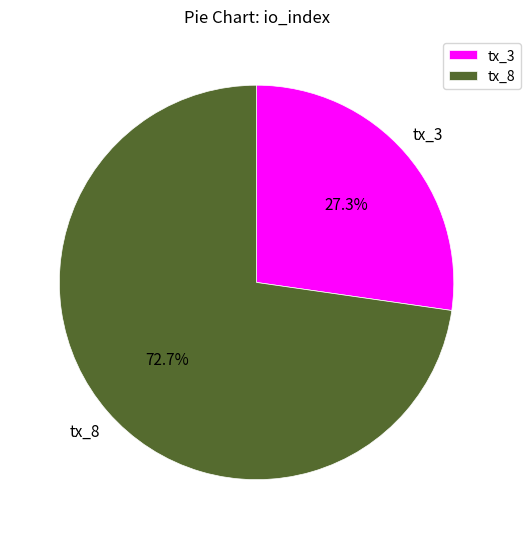

True or false: tx_8 accounts for 73% of the total.

True